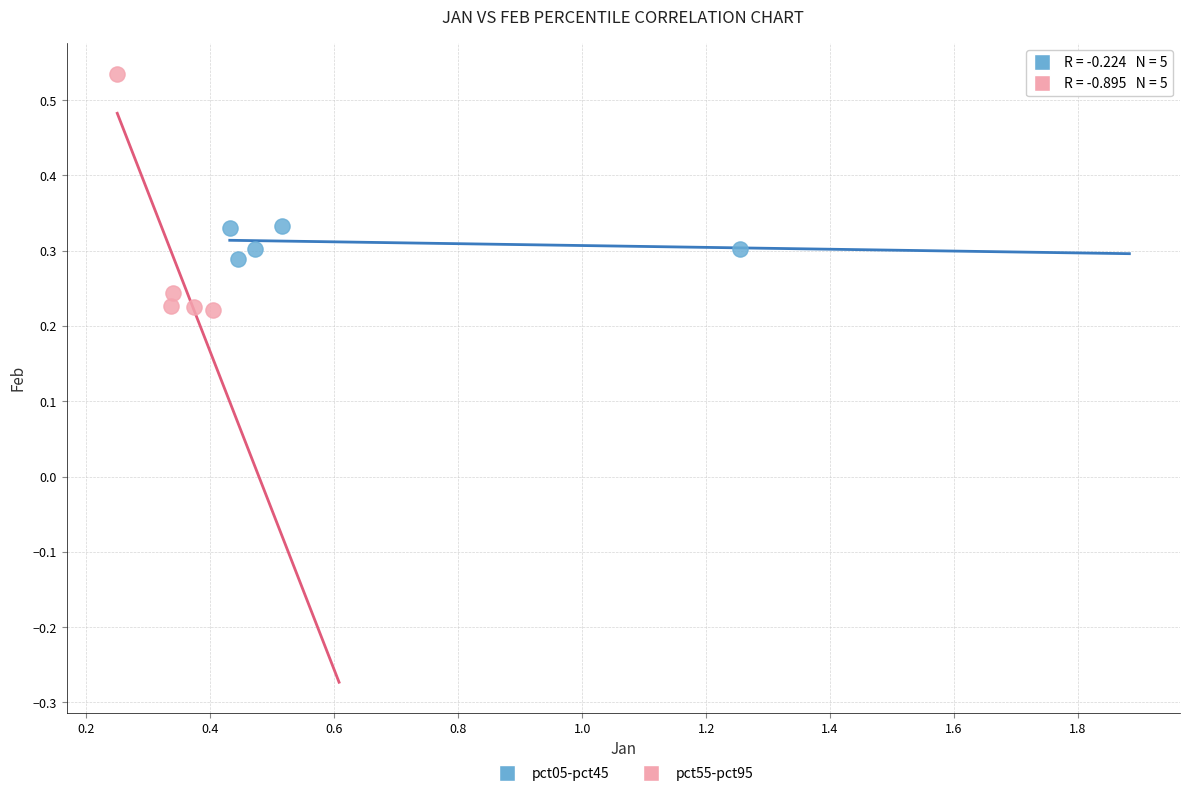

Which series has the largest Y range (max minus min)?

pct55-pct95